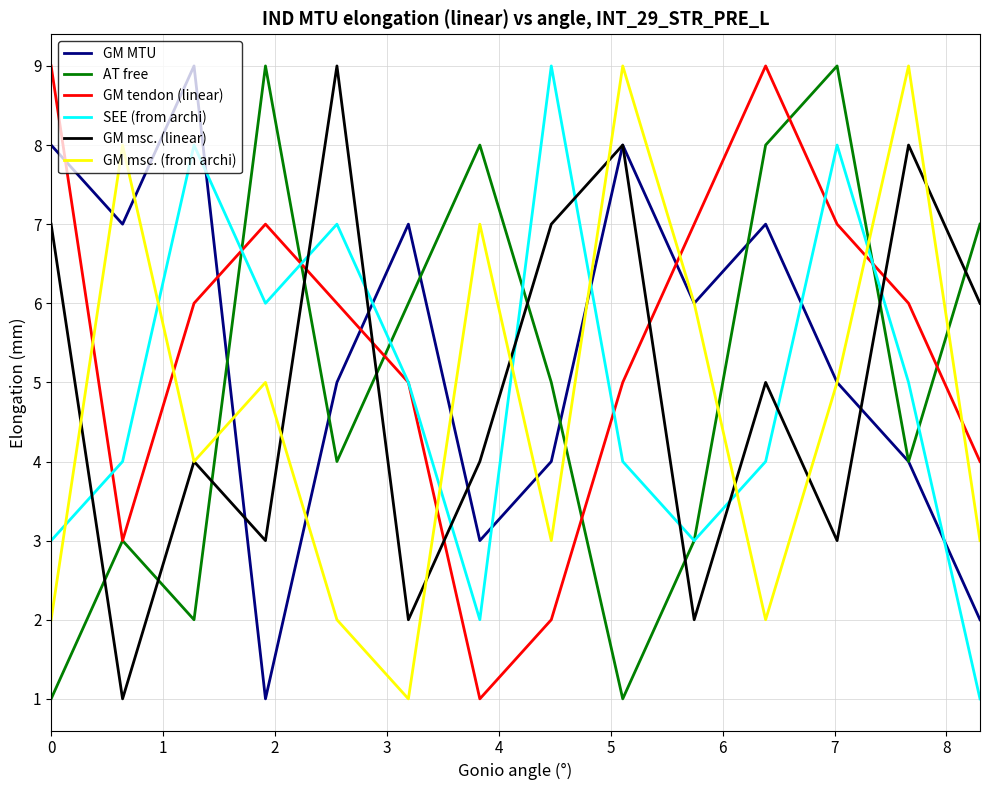

How many times do GM msc. (linear) and AT free cross each other?

9